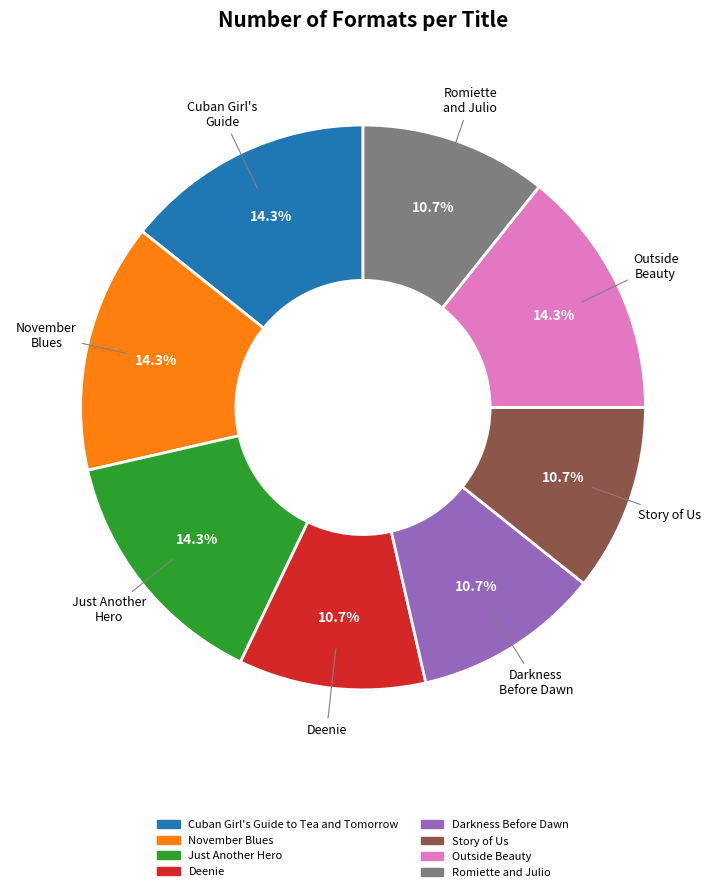

Combined, do Story of Us and Outside Beauty account for over 50%?

No